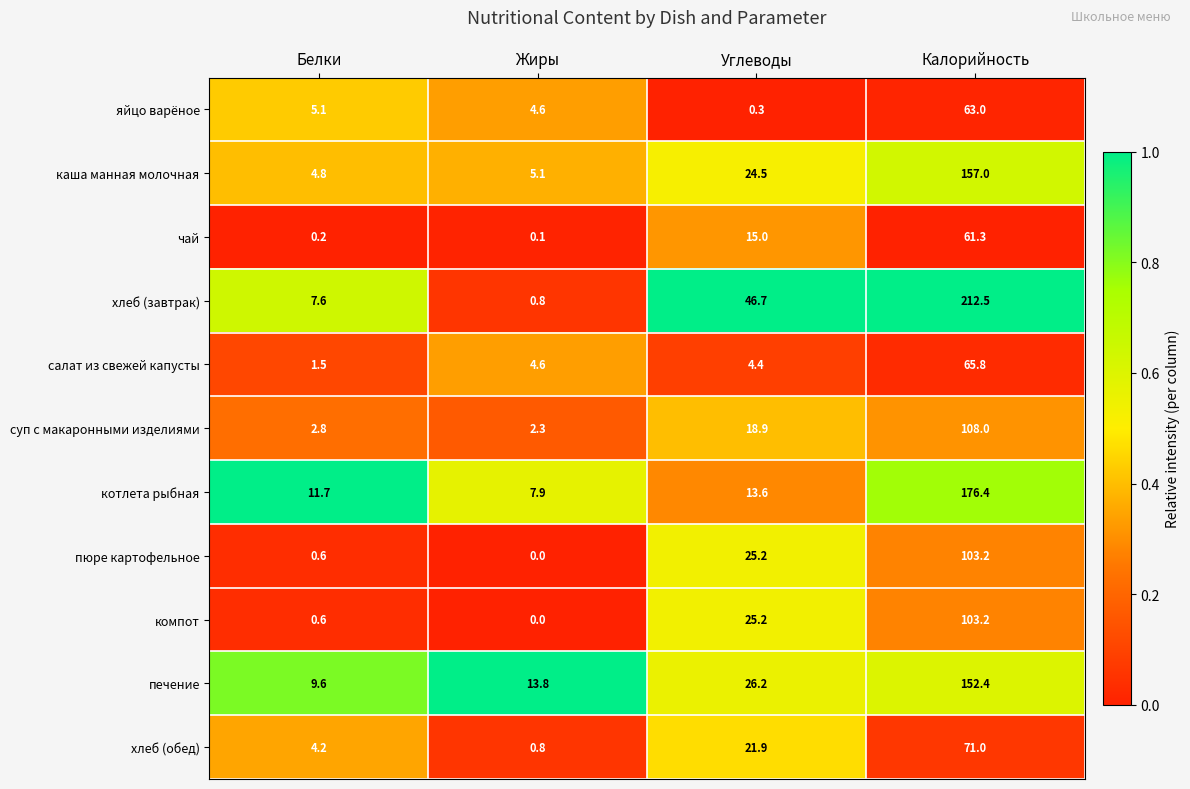

Rank the categories by компот value from lowest to highest.

Жиры, Белки, Углеводы, Калорийность